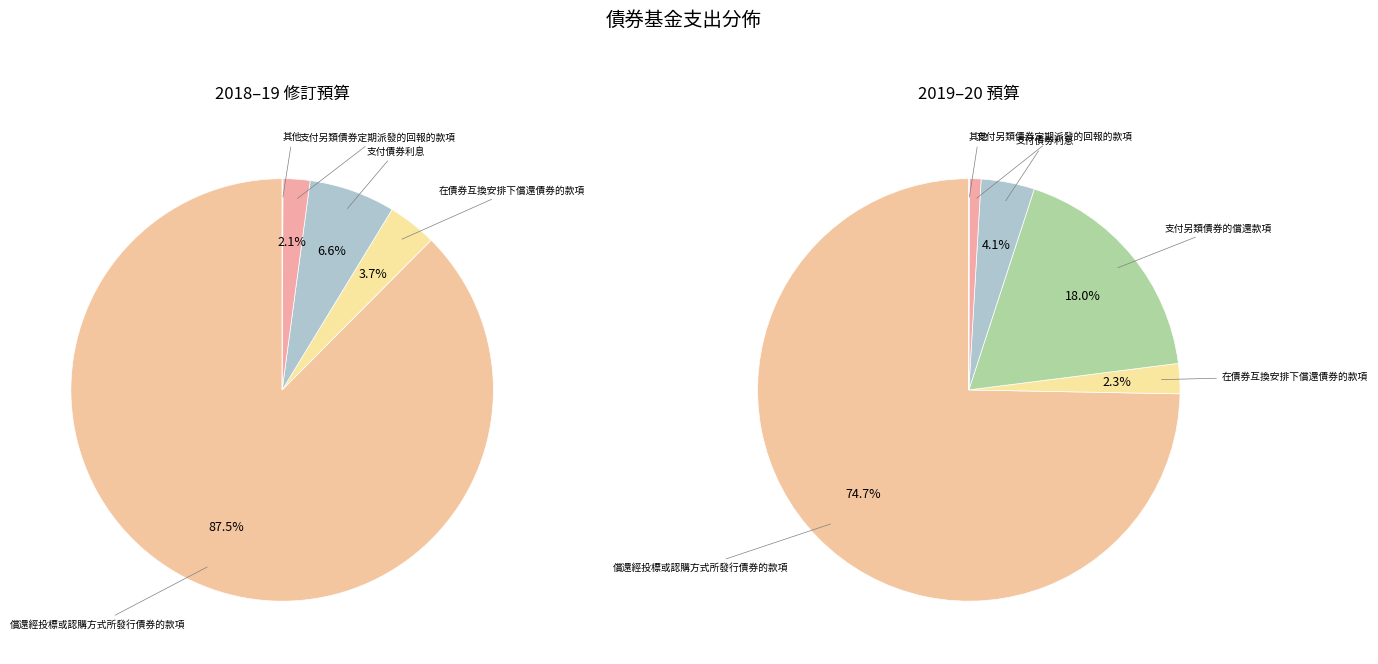

The 120 slice represents 1% of the pie. True or false?

False